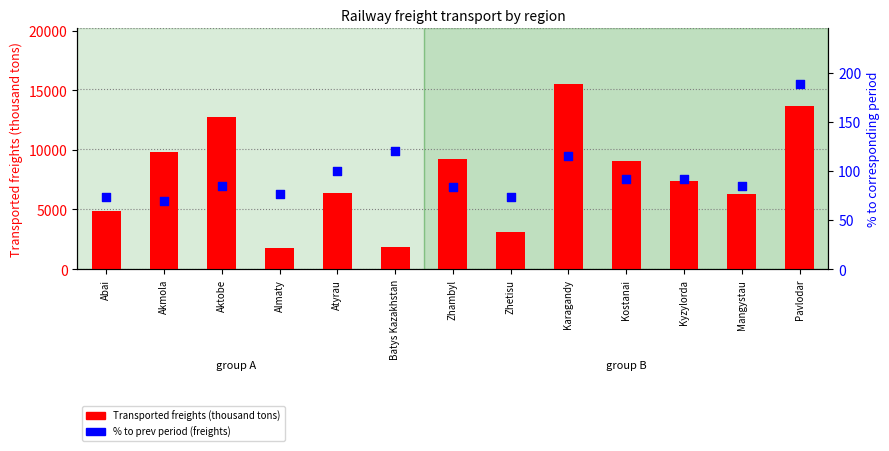

What is the total value across all series at Kyzylorda?

7445.9